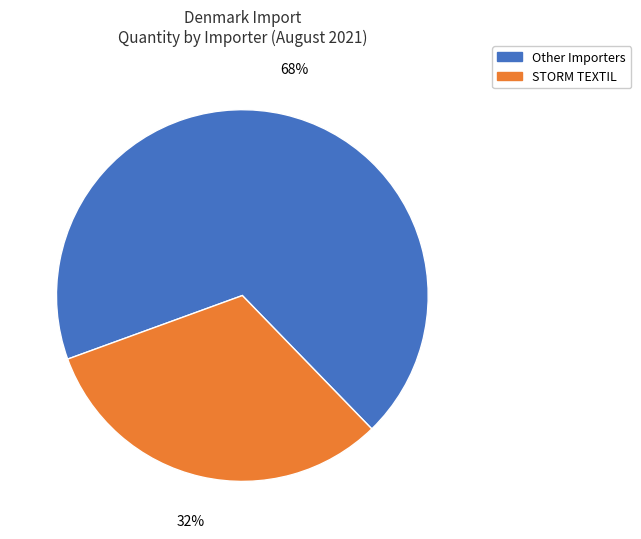

To the nearest percent, what is the average slice percentage?

50%